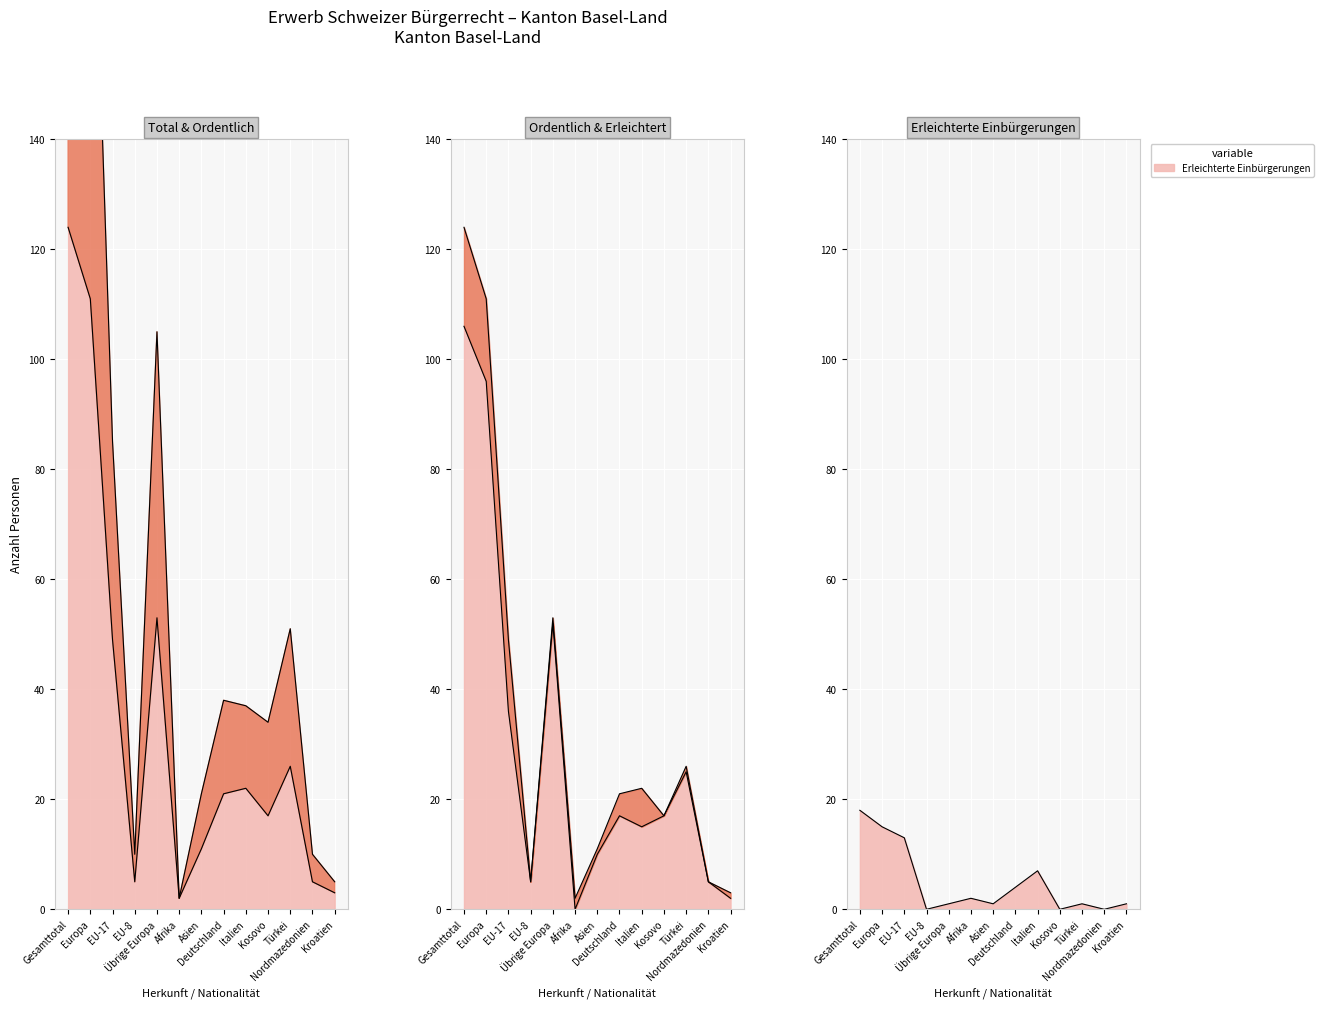

At which label does Ordentliche Einbürgerungen reach its peak?

Gesamttotal